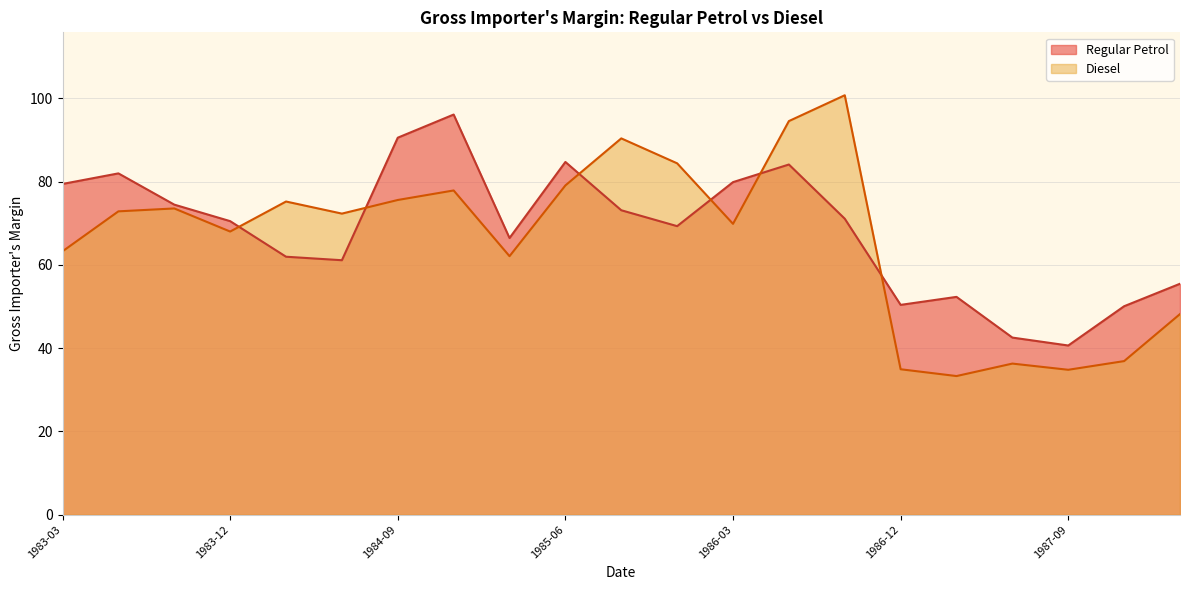

Which category has the highest value in the Diesel series?

1986-09